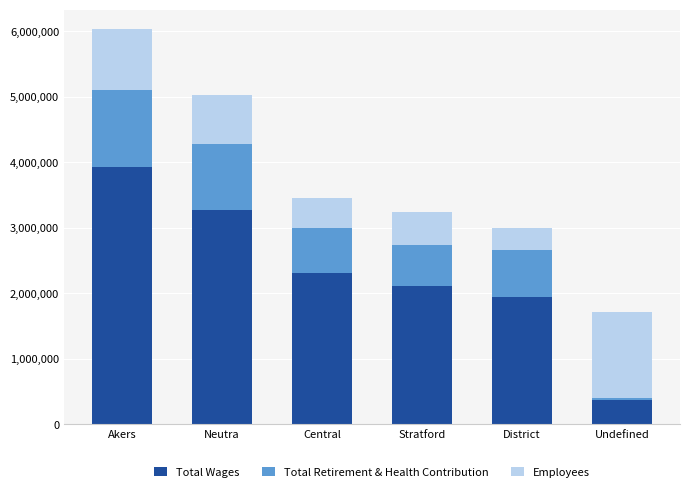

True or false: Total Wages has a value of 2108641 at Stratford.

True